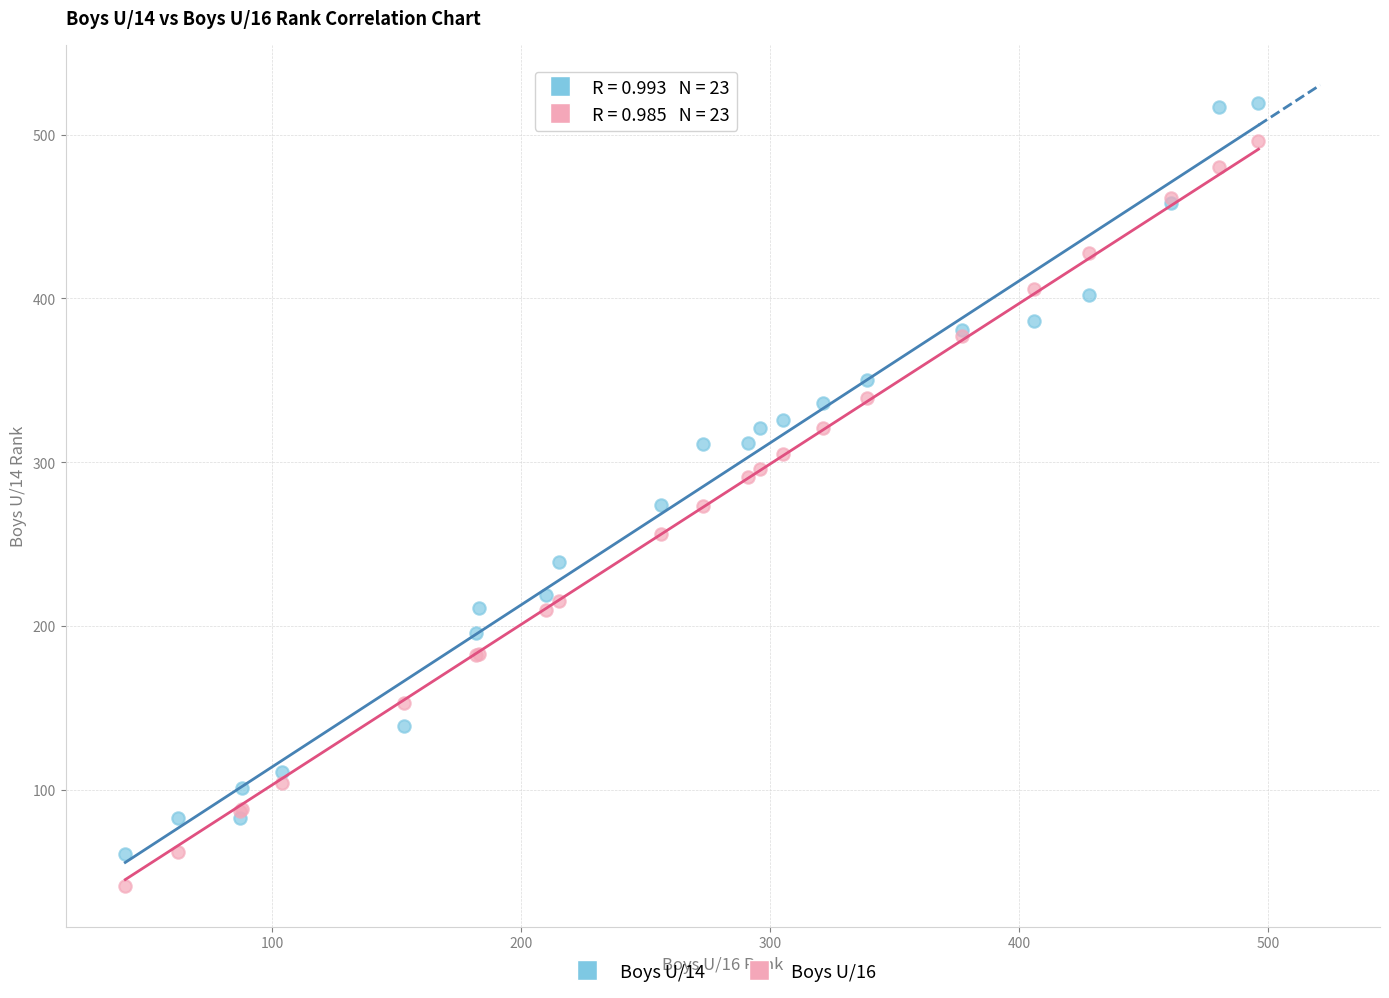

Which series has the widest spread of Y values?

Boys U/14